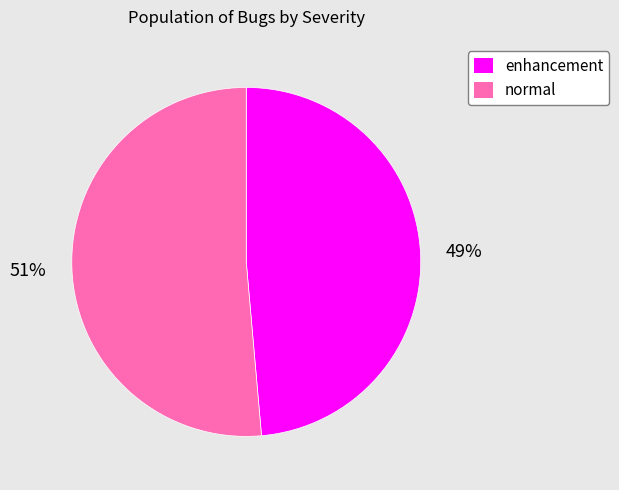

Is it true that enhancement is 49% of the pie?

True